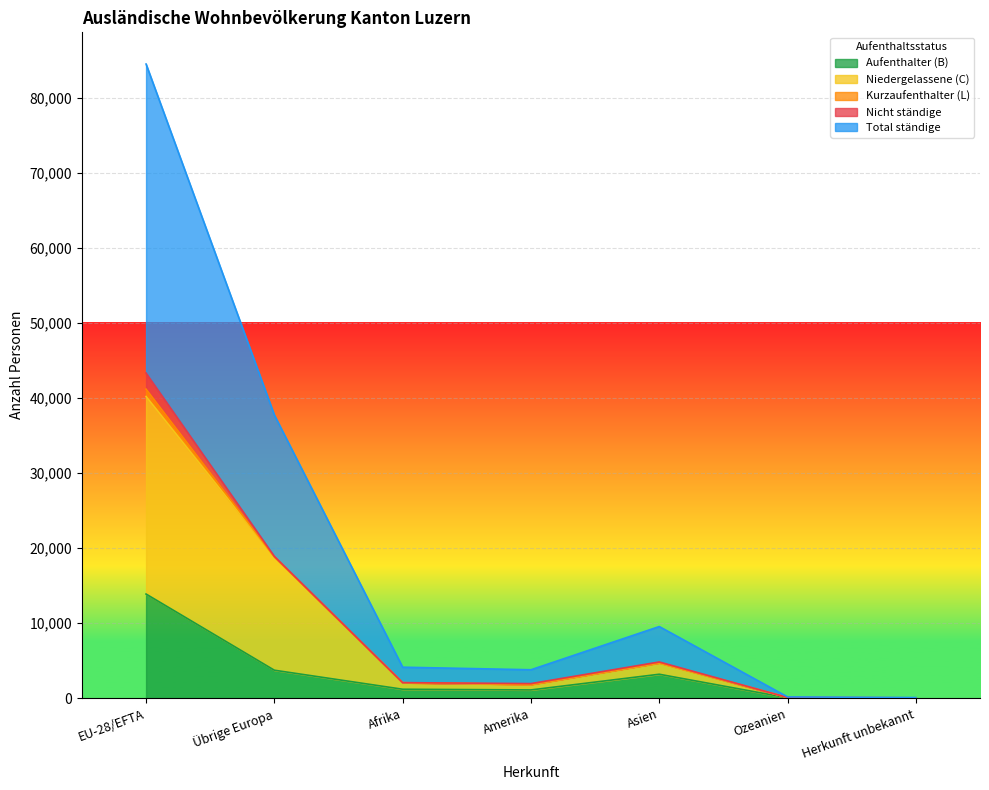

Which category has the highest value in the Aufenthalter (B) series?

EU-28/EFTA